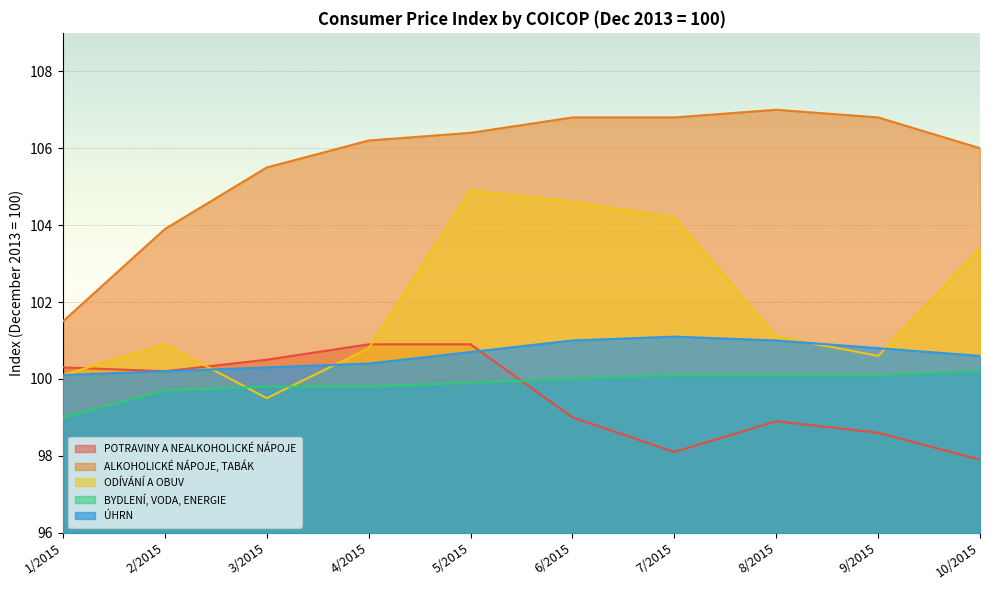

After their last crossing, which series has the higher values: ÚHRN or POTRAVINY A NEALKOHOLICKÉ NÁPOJE?

ÚHRN